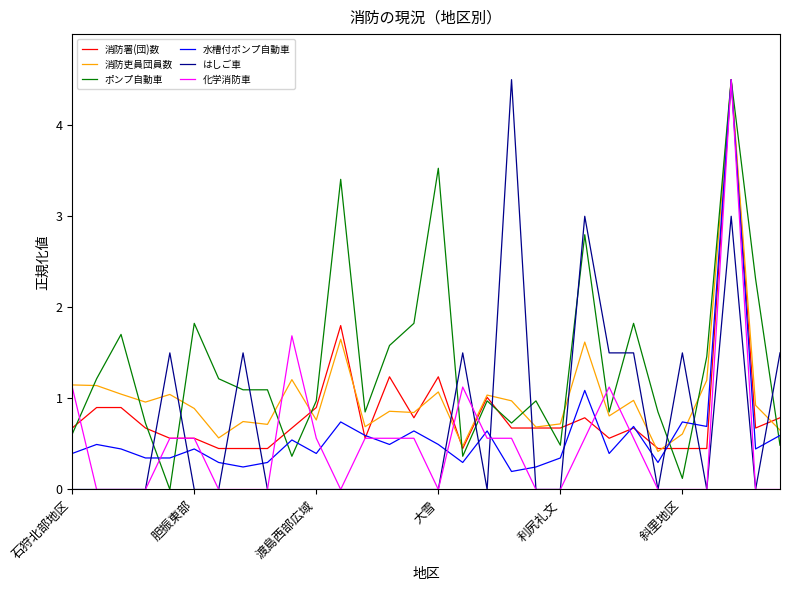

What is the minimum value for 消防吏員団員数?

0.4